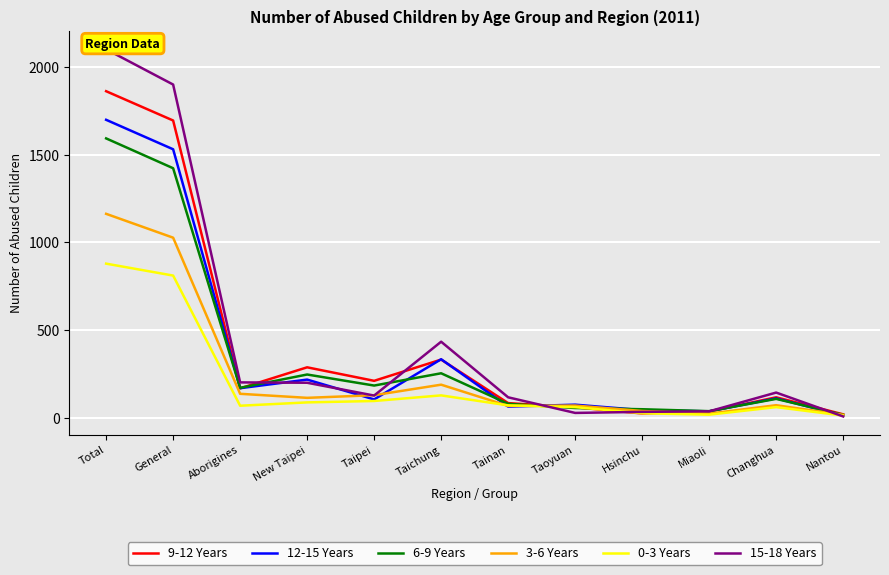

Is this an area chart (filled region under the line)?

No